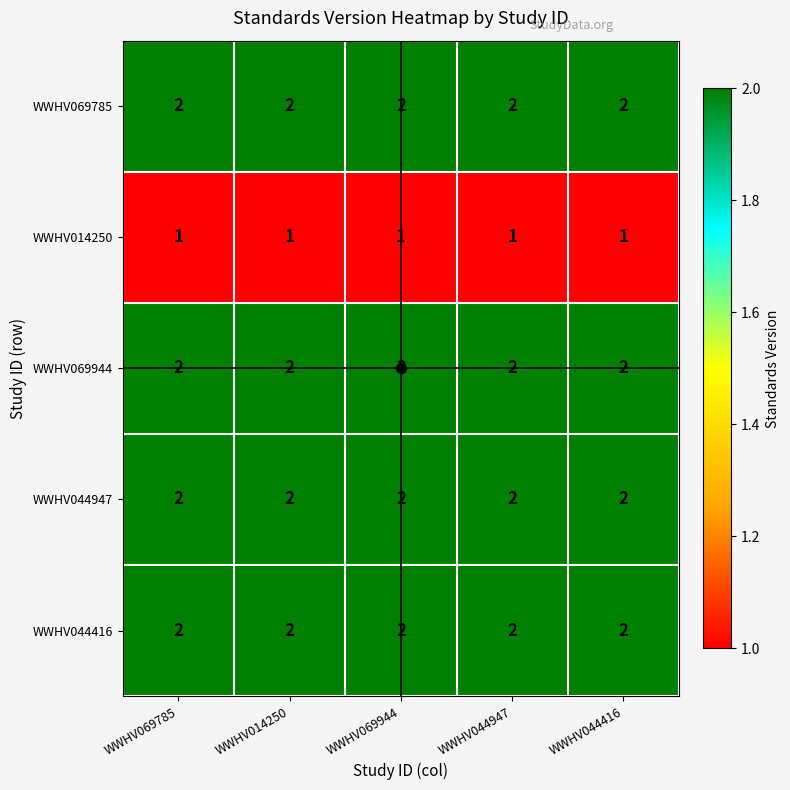

The value of WWHV044416 at WWHV044947 is 2. True or false?

True